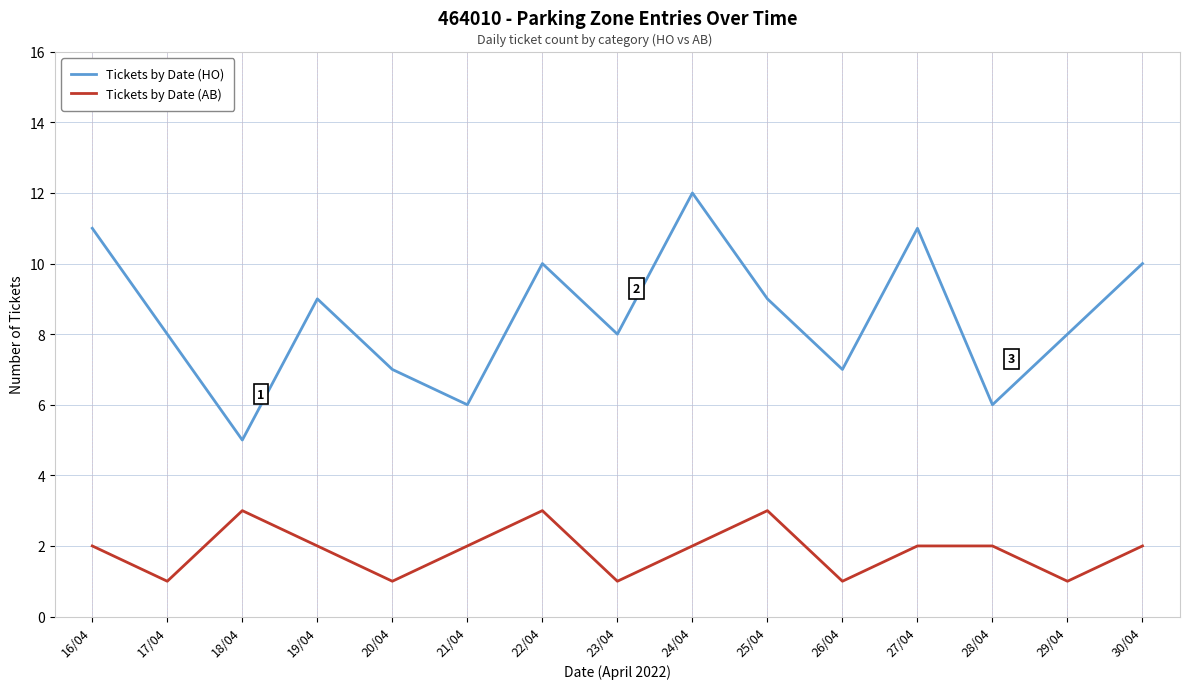

What is the sum of all Tickets by Date (HO) values?

127